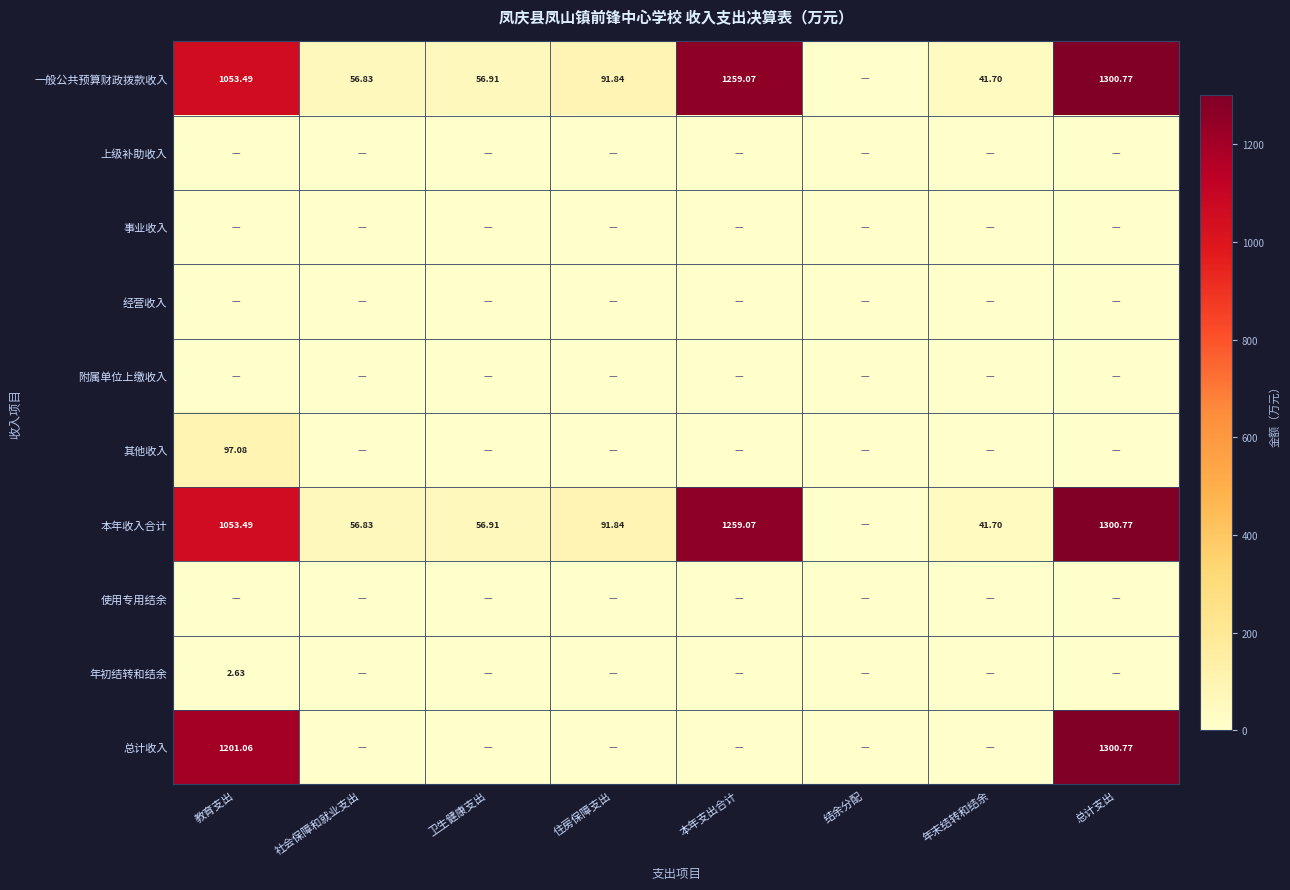

Rank the series by their maximum value, from lowest to highest.

上级补助收入, 事业收入, 经营收入, 附属单位上缴收入, 使用专用结余, 年初结转和结余, 其他收入, 一般公共预算财政拨款收入, 本年收入合计, 总计收入